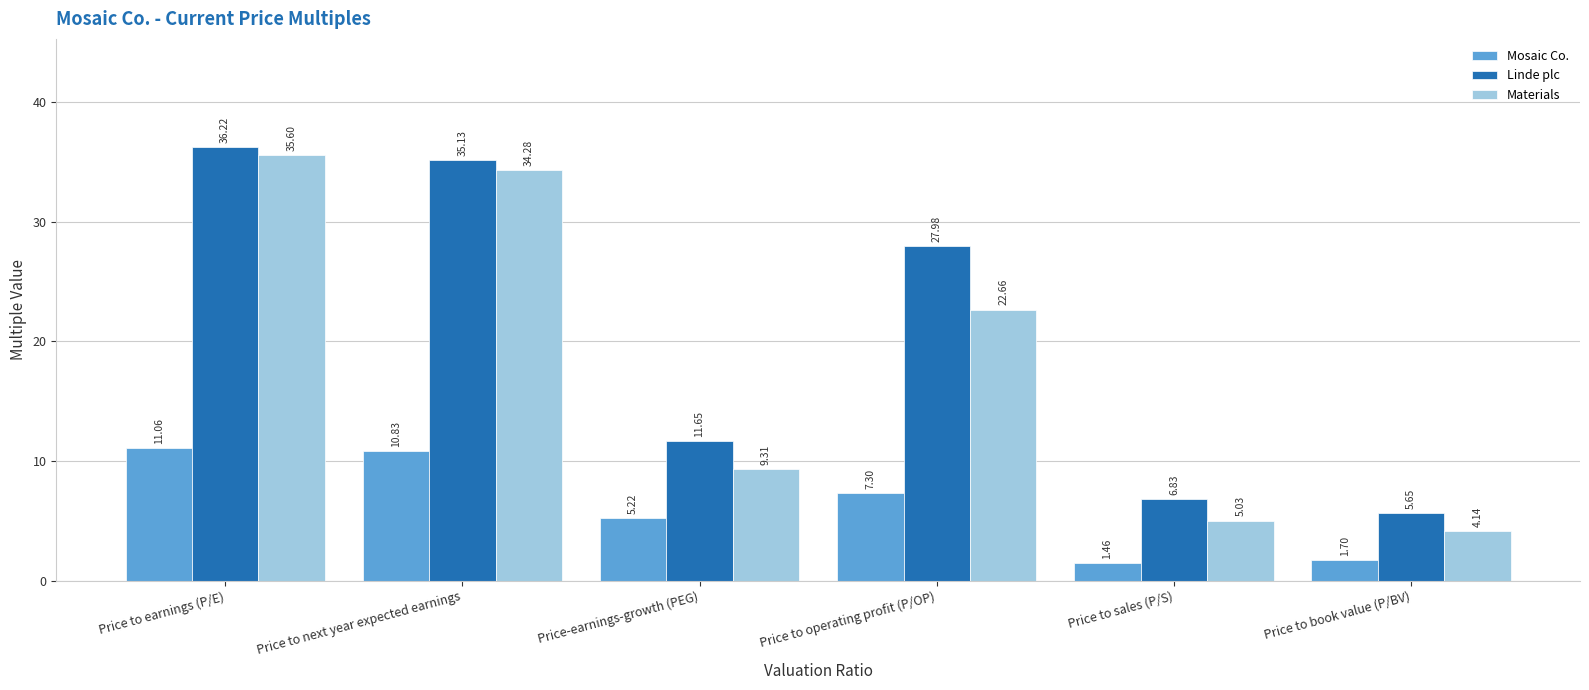

Between Price-earnings-growth (PEG) and Price to operating profit (P/OP), which series saw the biggest shift?

Linde plc